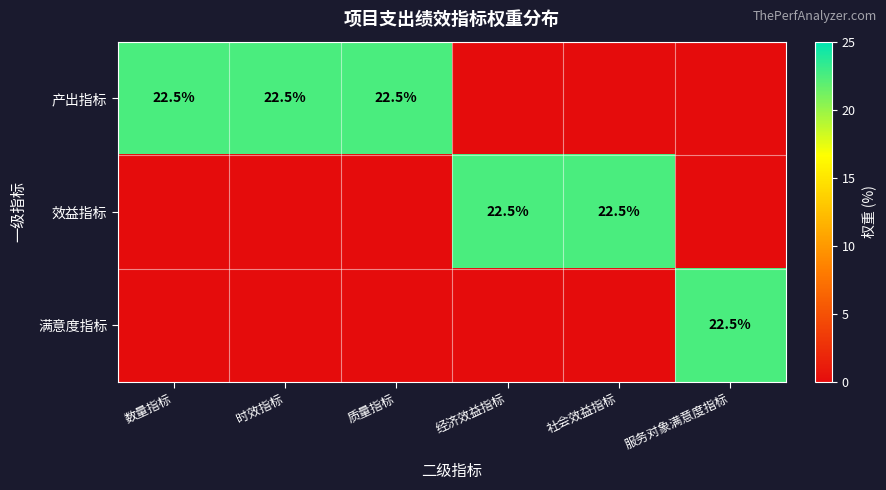

The value of 产出指标 at 时效指标 is 22.5. True or false?

True